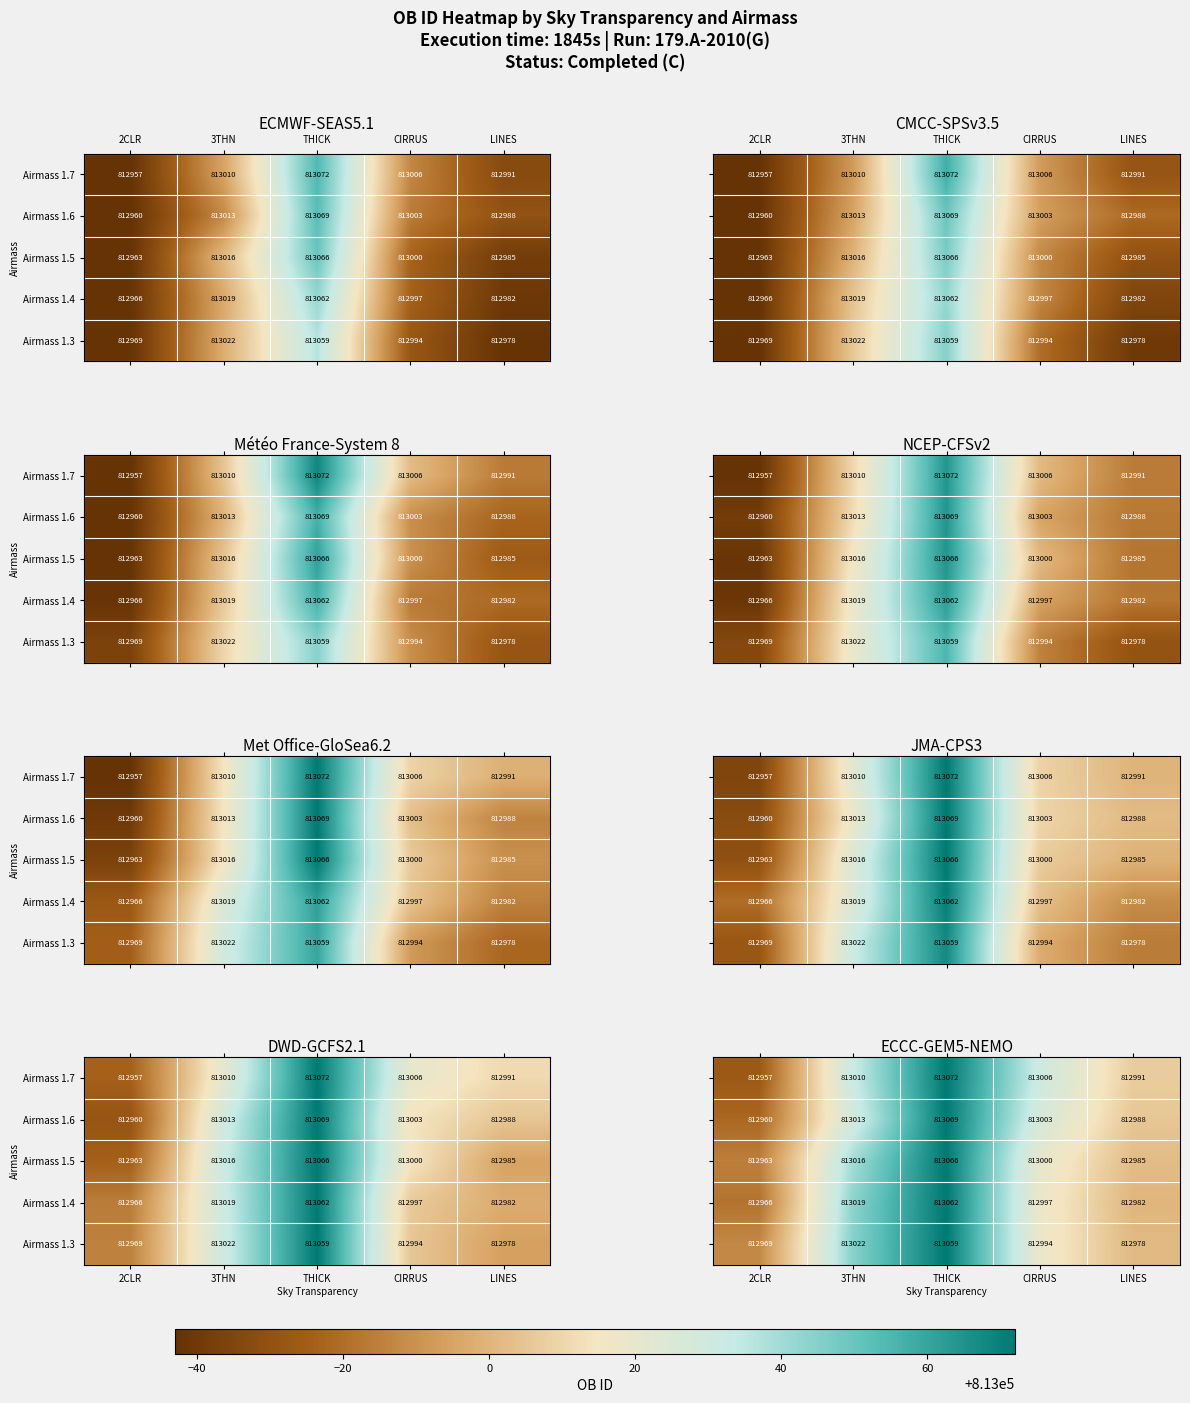

The value of Airmass 1.6 at THICK is 0.3. True or false?

False